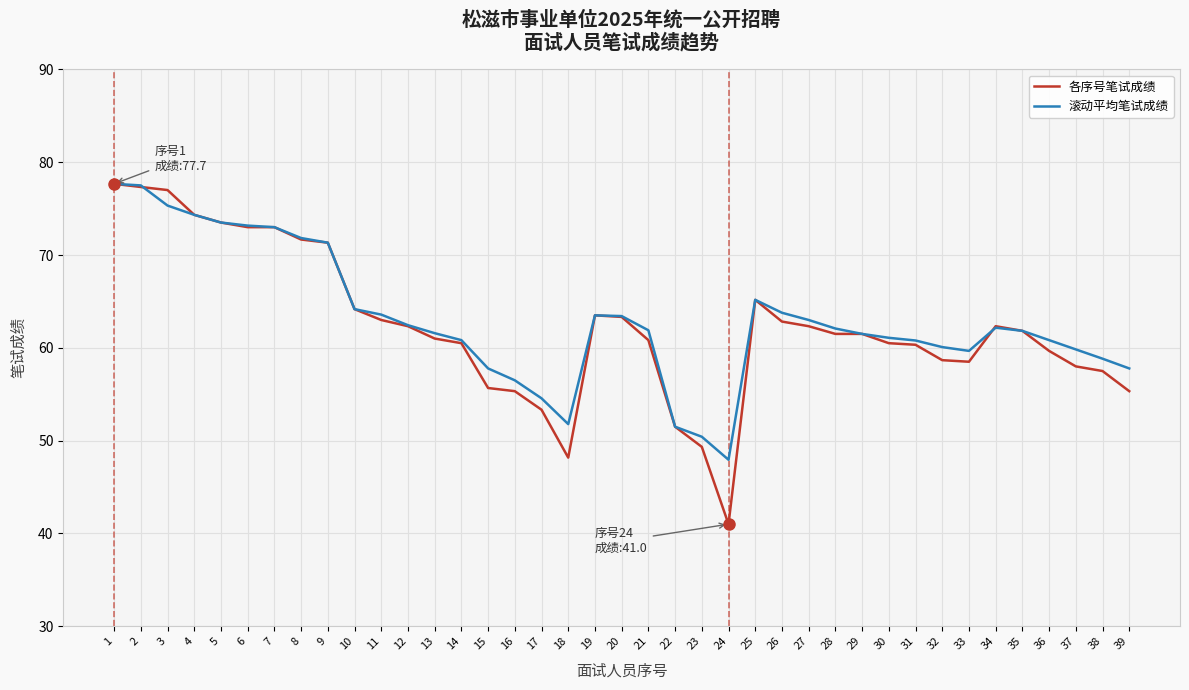

The value of 滚动平均笔试成绩 at 2 is 31.8. True or false?

False